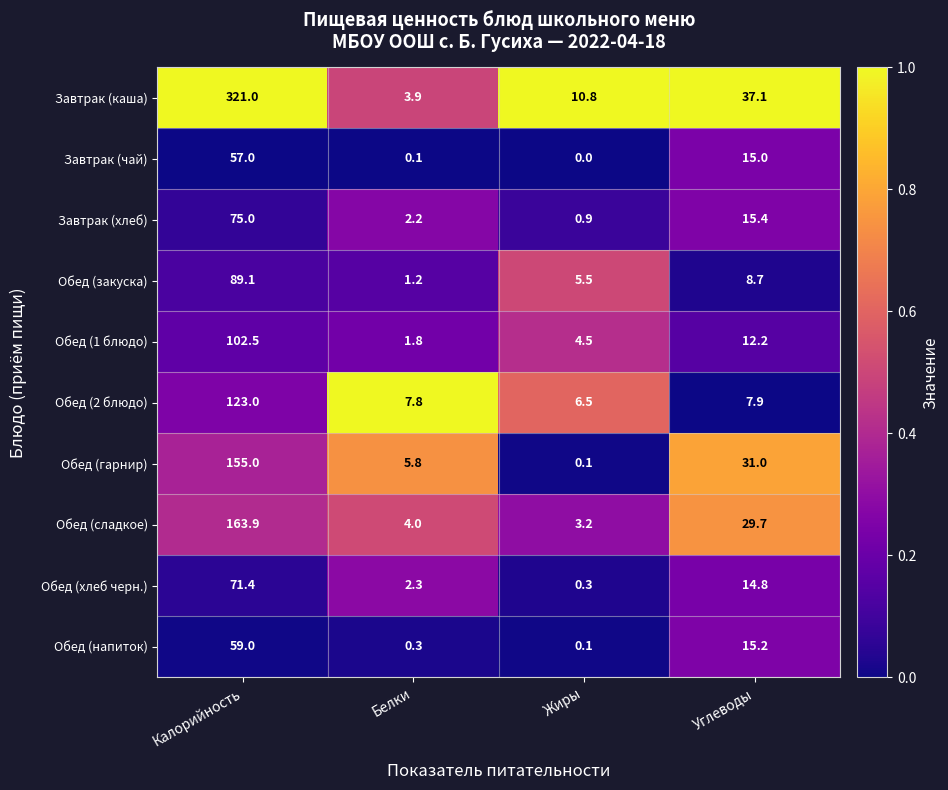

What is the spread (max minus min) of values at Углеводы?

29.2